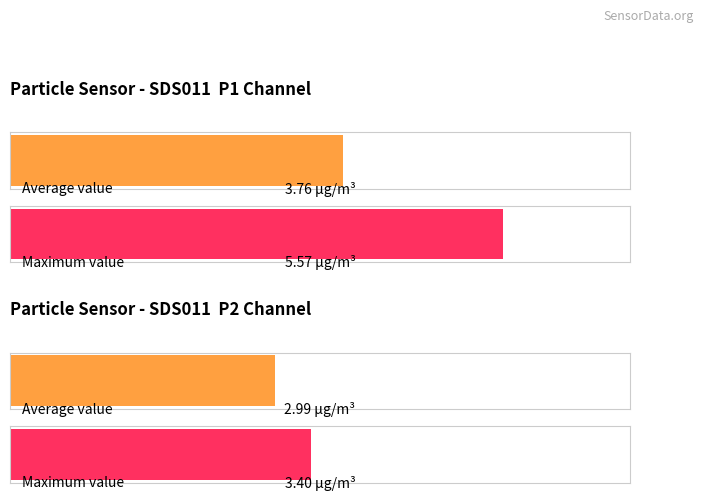

Is the value of SDS_P2 at 00:28 greater than the value of SDS_P1 at 00:32?

No